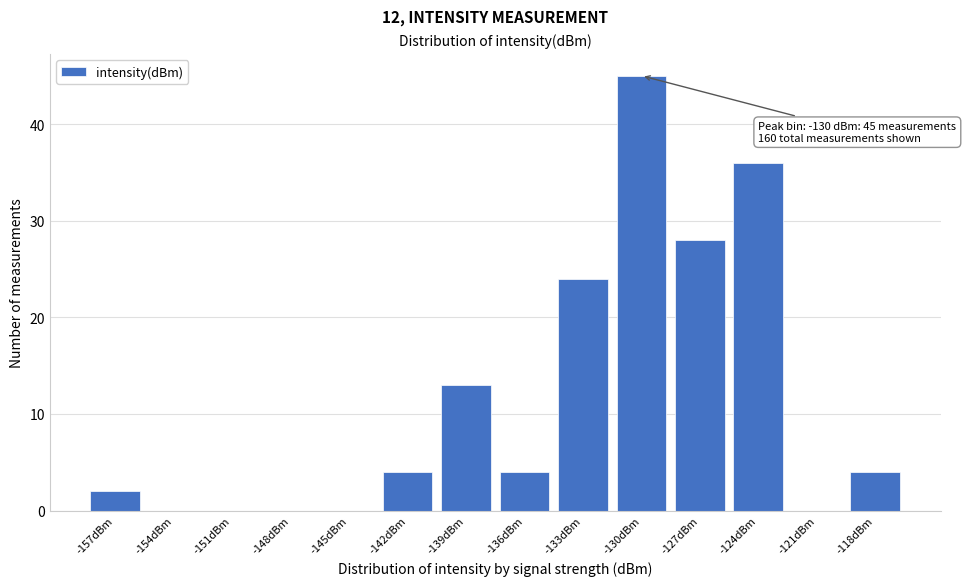

Reading right to left, transcribe all the data shown in this chart.

-118dBm=4	-121dBm=0	-124dBm=36	-127dBm=28	-130dBm=45	-133dBm=24	-136dBm=4	-139dBm=13	-142dBm=4	-145dBm=0	-148dBm=0	-151dBm=0	-154dBm=0	-157dBm=2